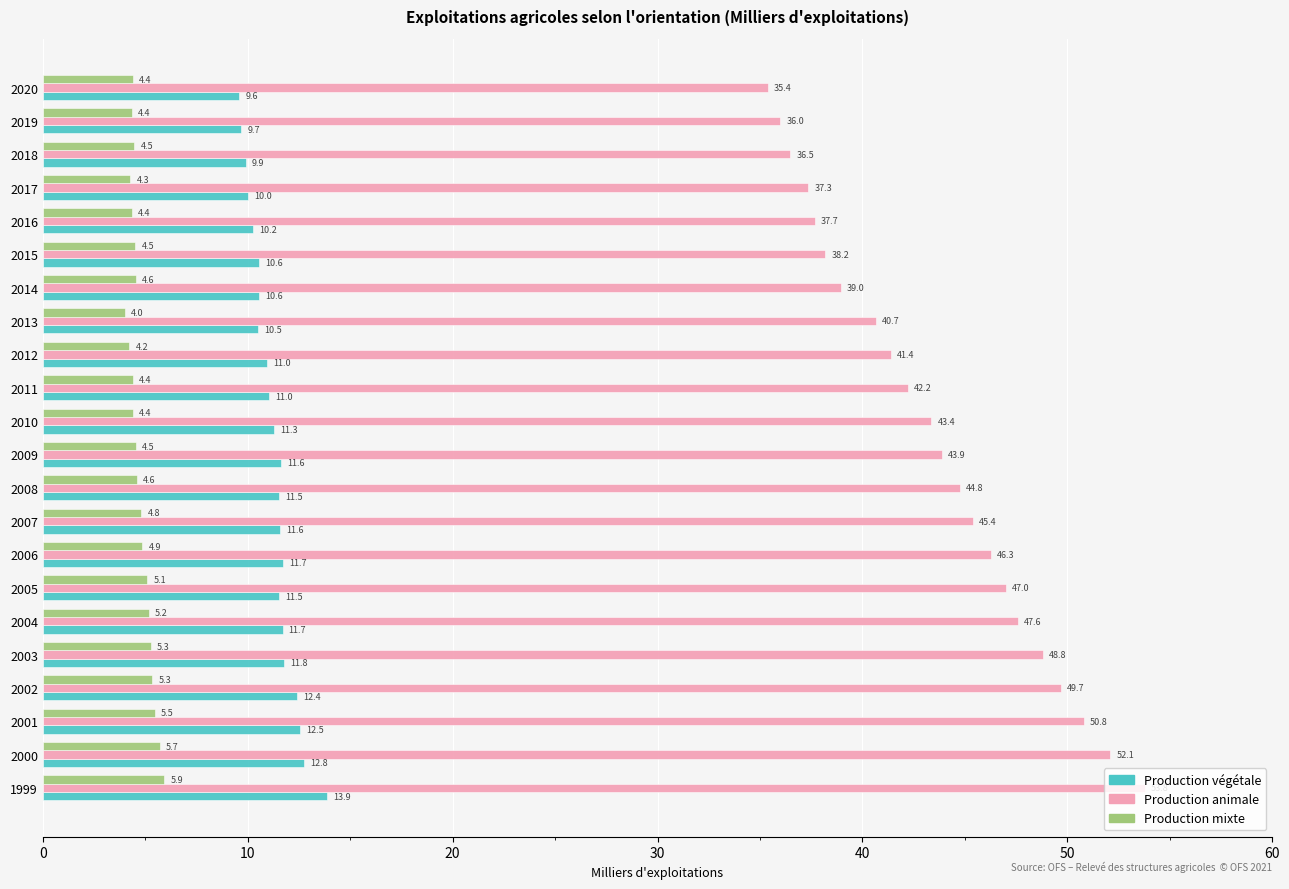

List the series in order of their overall mean, lowest first.

Production mixte, Production végétale, Production animale